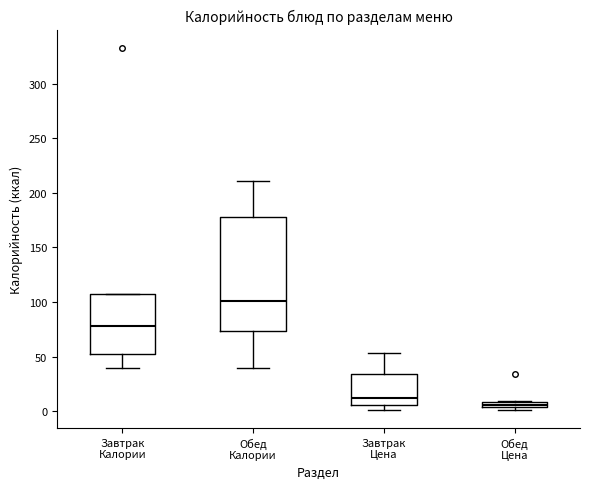

Which box's median line is the highest?

Обед Калории